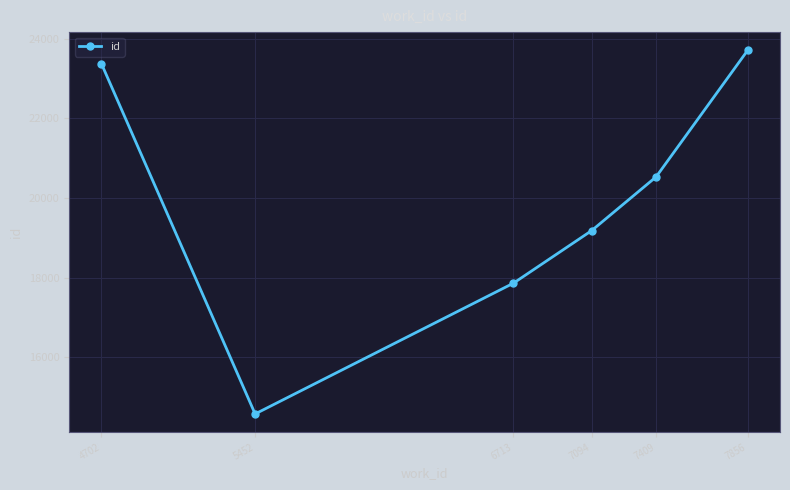

How many data points are less than 20530?

3